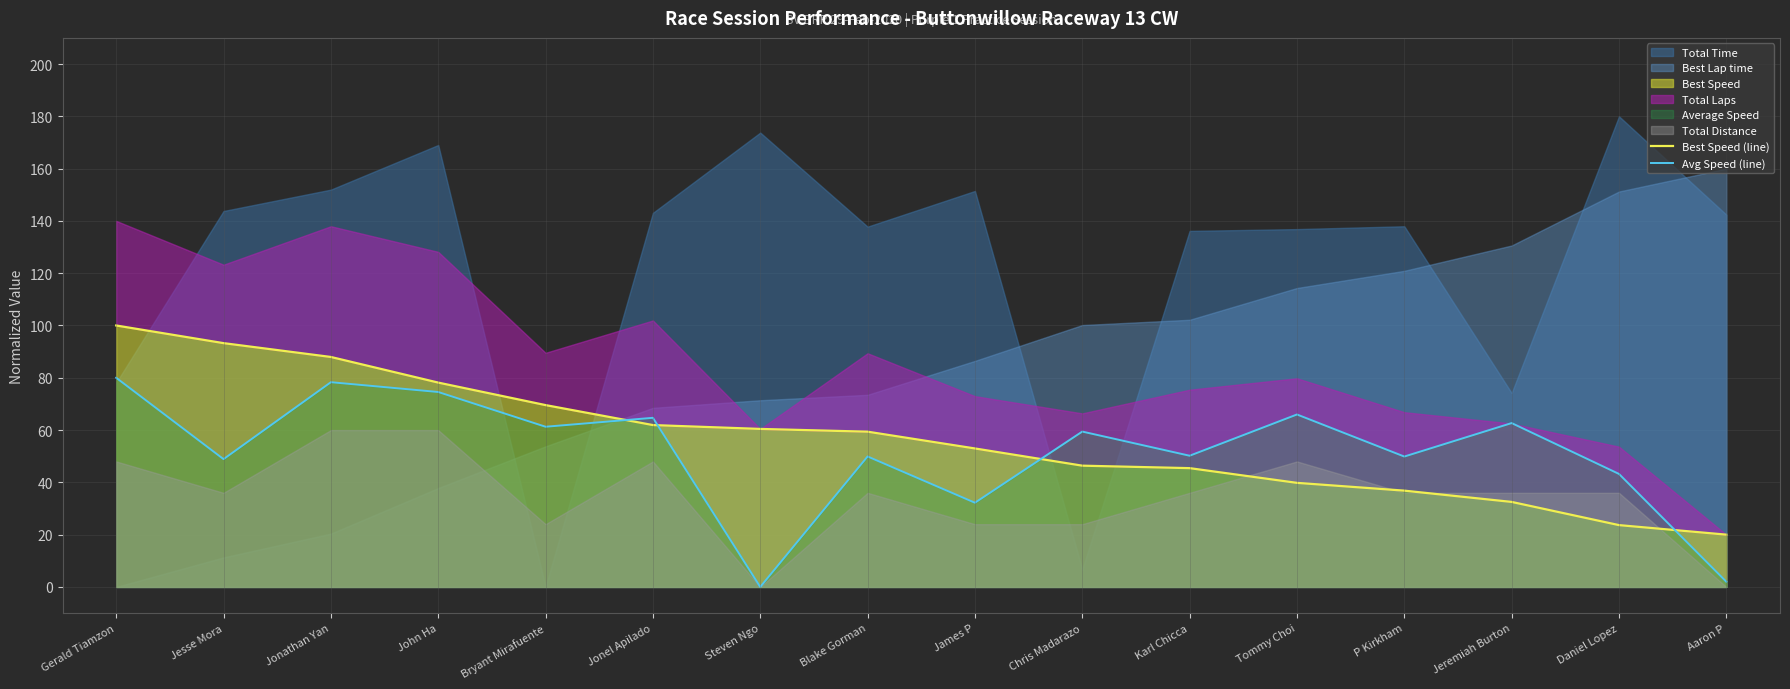

What is the label of the 8th point from the right?

James P